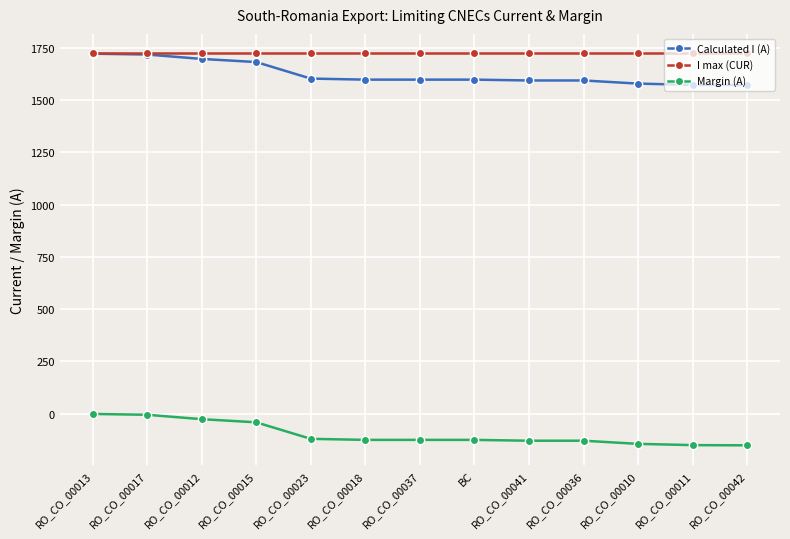

What is the value of the Margin (A) point at the 4th from the left?

-41